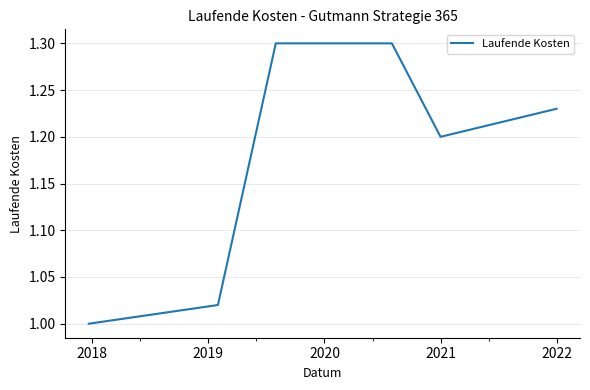

How many lines are shown in the chart?

1